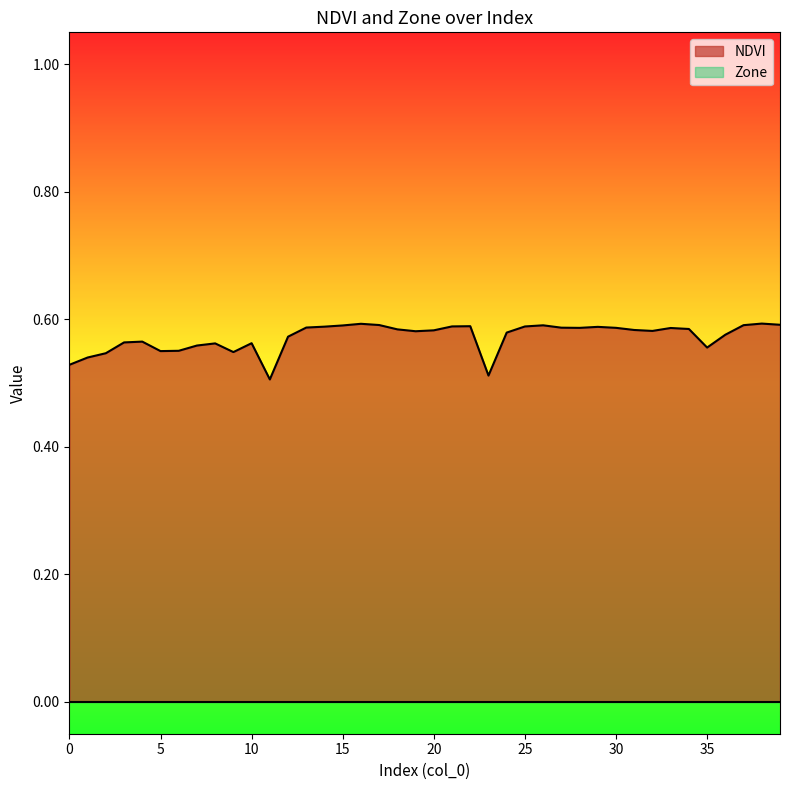

Which category has the highest value across all series?

38